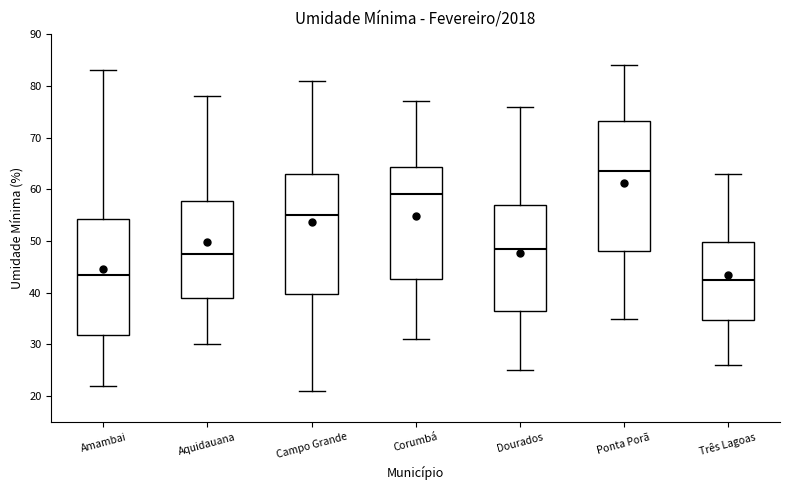

Which box has the lowest median line?

Três Lagoas